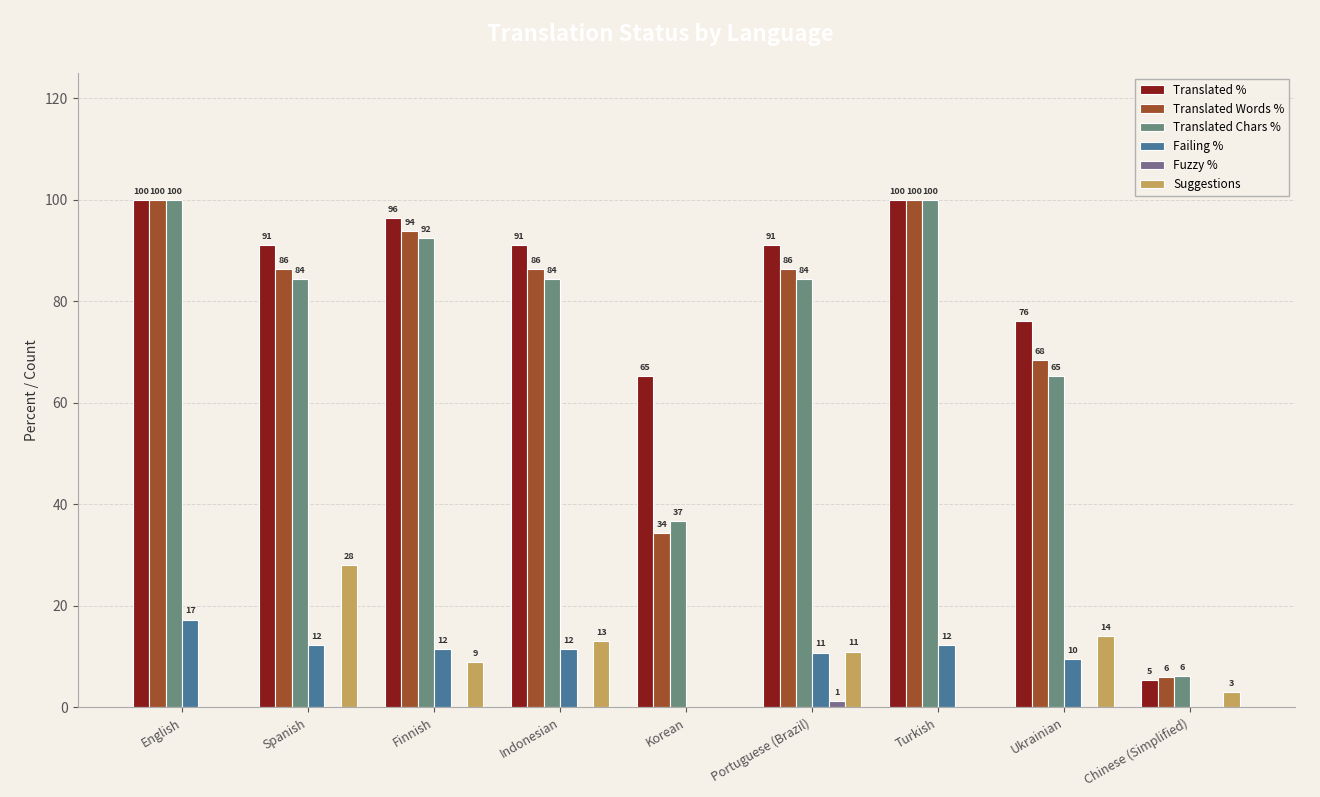

Which series changed the most between Portuguese (Brazil) and Ukrainian?

Translated Chars %